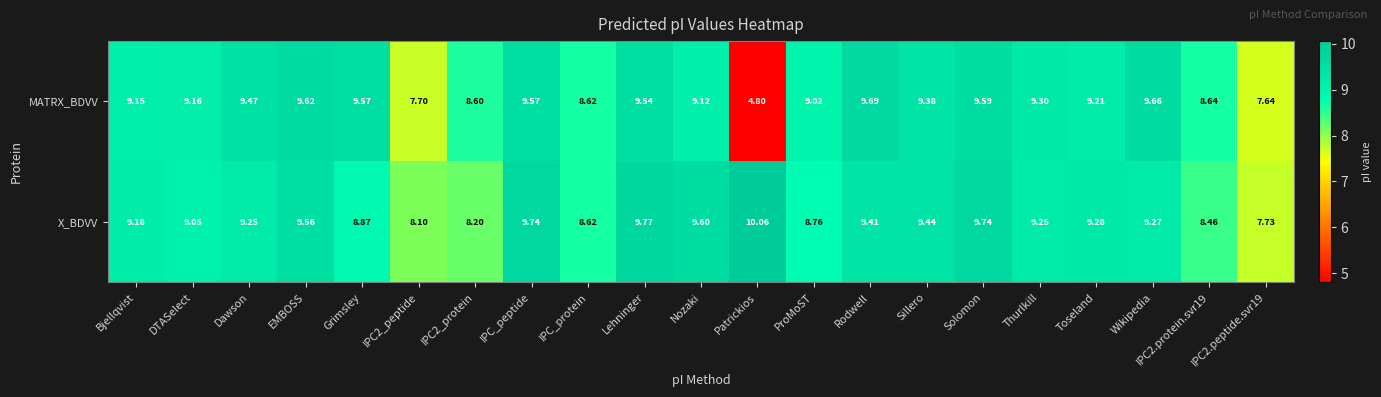

How many categories are shown in the chart?

21